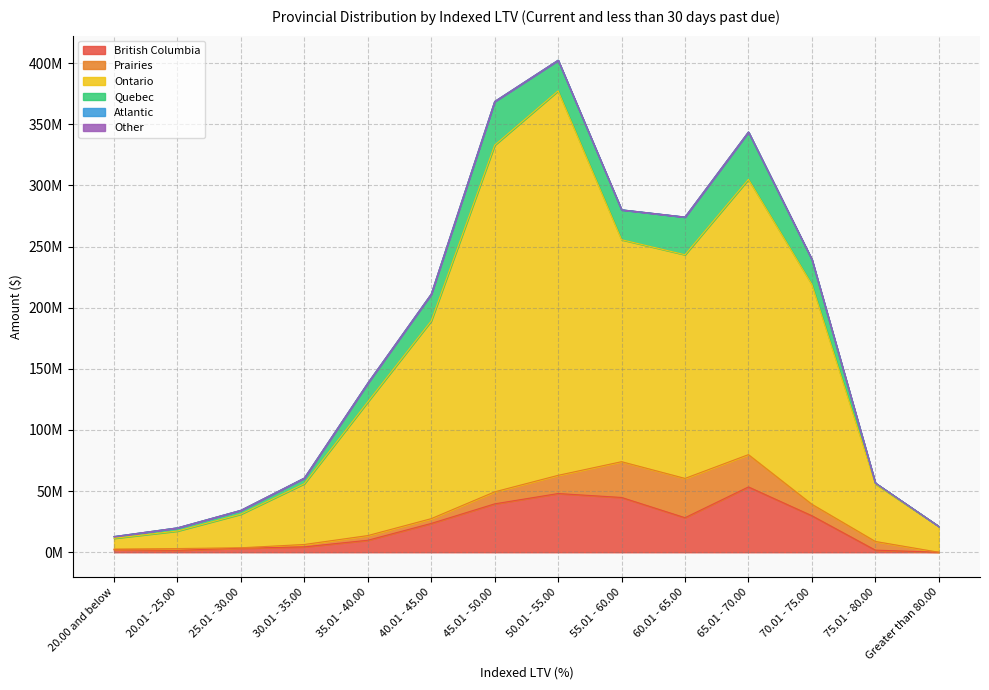

What is the total value across all series at 20.01 - 25.00?

19951207.2